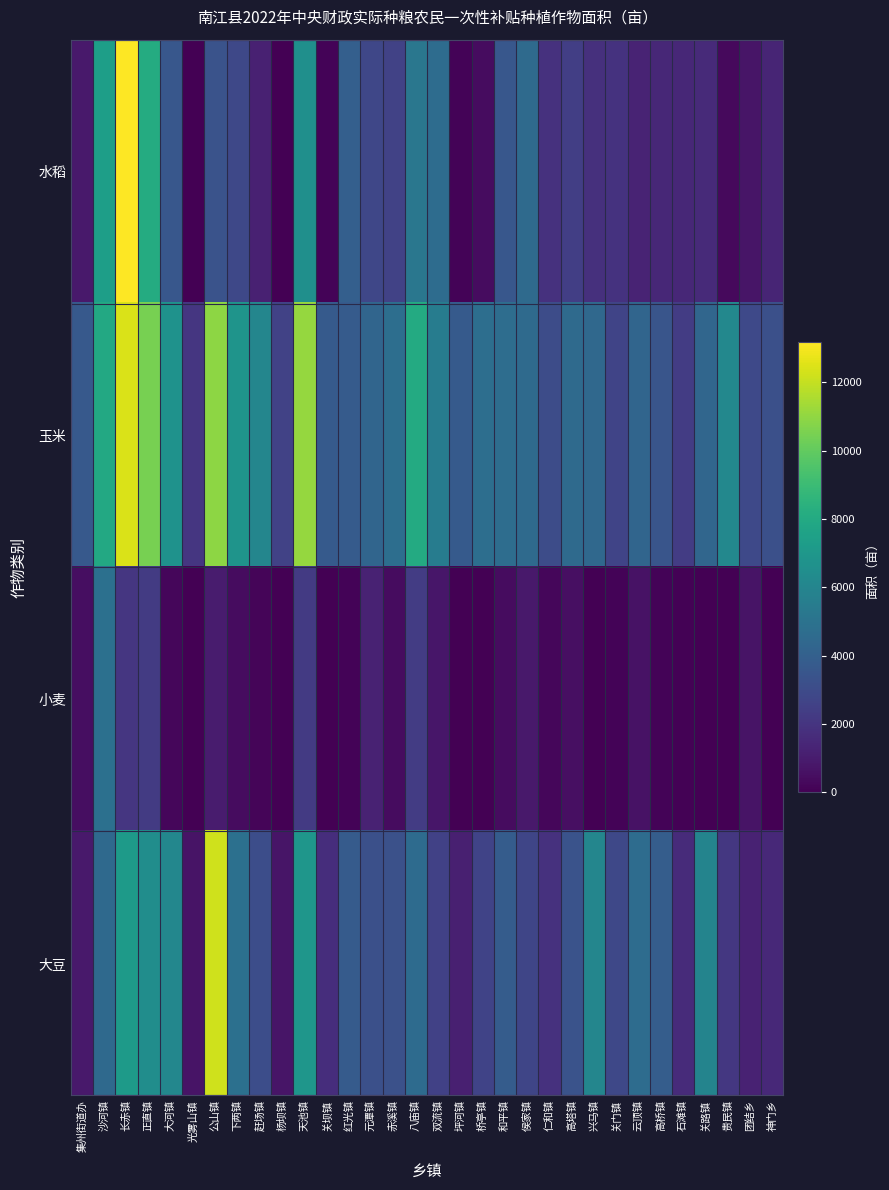

Reading right to left, what are all the values shown in this chart?

水稻: 神门乡=1380.4	团结乡=764.9	贵民镇=338.4	关路镇=1572.0	石滩镇=1460.5	高桥镇=1480.0	云顶镇=1333.0	关门镇=1930.4	兴马镇=1843.1	高塔镇=2420.7	仁和镇=1893.5	侯家镇=4538.7	和平镇=3599.3	桥亭镇=433.4	坪河镇=110.6	双流镇=4659.3	八庙镇=5239.1	赤溪镇=2606.7	元潭镇=2787.6	红光镇=3981.5	关坝镇=122.5	天池镇=6544.2	杨坝镇=36.5	赶场镇=1201.4	下两镇=2862.1	公山镇=3353.4	光雾山镇=32.6	大河镇=3557.2	正直镇=8099.1	长赤镇=13168.2	沙河镇=7388.8	集州街道办=905.3
玉米: 神门乡=3211.3	团结乡=2923.7	贵民镇=6152.8	关路镇=4338.2	石滩镇=2337.5	高桥镇=3447.3	云顶镇=4319.4	关门镇=2696.4	兴马镇=4425.6	高塔镇=4544.3	仁和镇=3073.5	侯家镇=4540.6	和平镇=4730.0	桥亭镇=4740.7	坪河镇=3730.6	双流镇=5524.0	八庙镇=8066.9	赤溪镇=4778.6	元潭镇=4318.4	红光镇=3773.3	关坝镇=3735.4	天池镇=11067.4	杨坝镇=2615.5	赶场镇=6033.3	下两镇=6799.2	公山镇=10949.8	光雾山镇=2102.5	大河镇=6695.1	正直镇=10452.7	长赤镇=12434.7	沙河镇=7947.1	集州街道办=3653.0
小麦: 神门乡=0.0	团结乡=694.1	贵民镇=0.0	关路镇=22.8	石滩镇=75.9	高桥镇=111.5	云顶镇=665.8	关门镇=143.7	兴马镇=48.9	高塔镇=522.7	仁和镇=213.3	侯家镇=877.0	和平镇=462.0	桥亭镇=3.6	坪河镇=7.5	双流镇=785.1	八庙镇=2351.7	赤溪镇=420.4	元潭镇=1285.3	红光镇=115.2	关坝镇=0.0	天池镇=2217.5	杨坝镇=0.5	赶场镇=164.1	下两镇=417.9	公山镇=1007.4	光雾山镇=0.0	大河镇=207.4	正直镇=2308.8	长赤镇=2081.4	沙河镇=4870.6	集州街道办=495.7
大豆: 神门乡=1517.5	团结乡=1263.3	贵民镇=2147.1	关路镇=5927.3	石滩镇=1619.3	高桥镇=3900.2	云顶镇=4672.2	关门镇=2835.0	兴马镇=6055.1	高塔镇=3370.3	仁和镇=1877.8	侯家镇=2730.3	和平镇=3808.1	桥亭镇=2665.3	坪河镇=1154.5	双流镇=2525.3	八庙镇=4626.2	赤溪镇=3277.1	元潭镇=3201.0	红光镇=3802.8	关坝镇=1706.2	天池镇=6919.5	杨坝镇=763.0	赶场镇=3134.7	下两镇=4883.3	公山镇=12209.1	光雾山镇=712.7	大河镇=6086.5	正直镇=6452.3	长赤镇=7185.5	沙河镇=4521.5	集州街道办=911.8